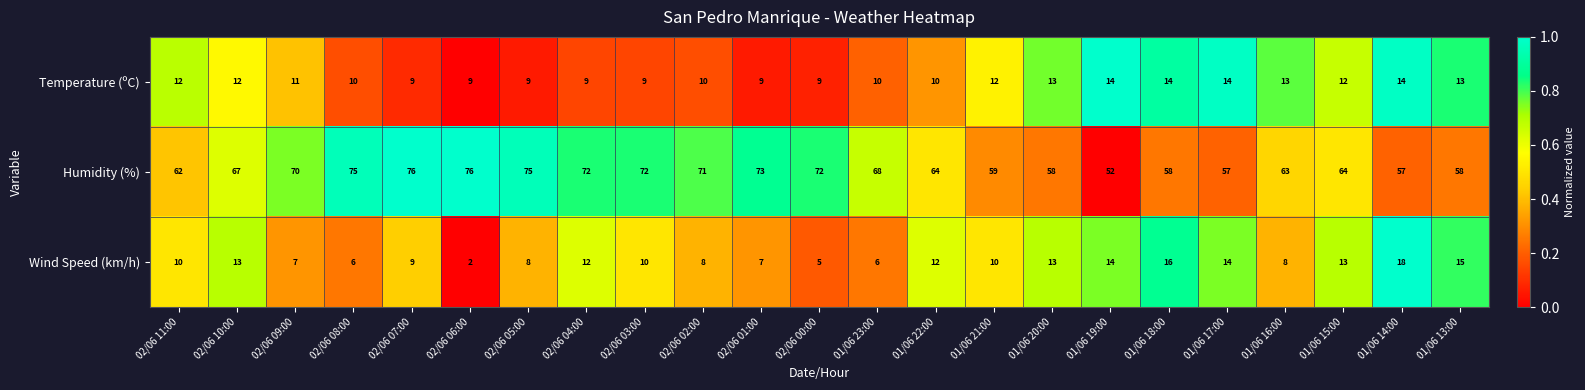

Which series has the largest total across all categories?

Humidity (%)